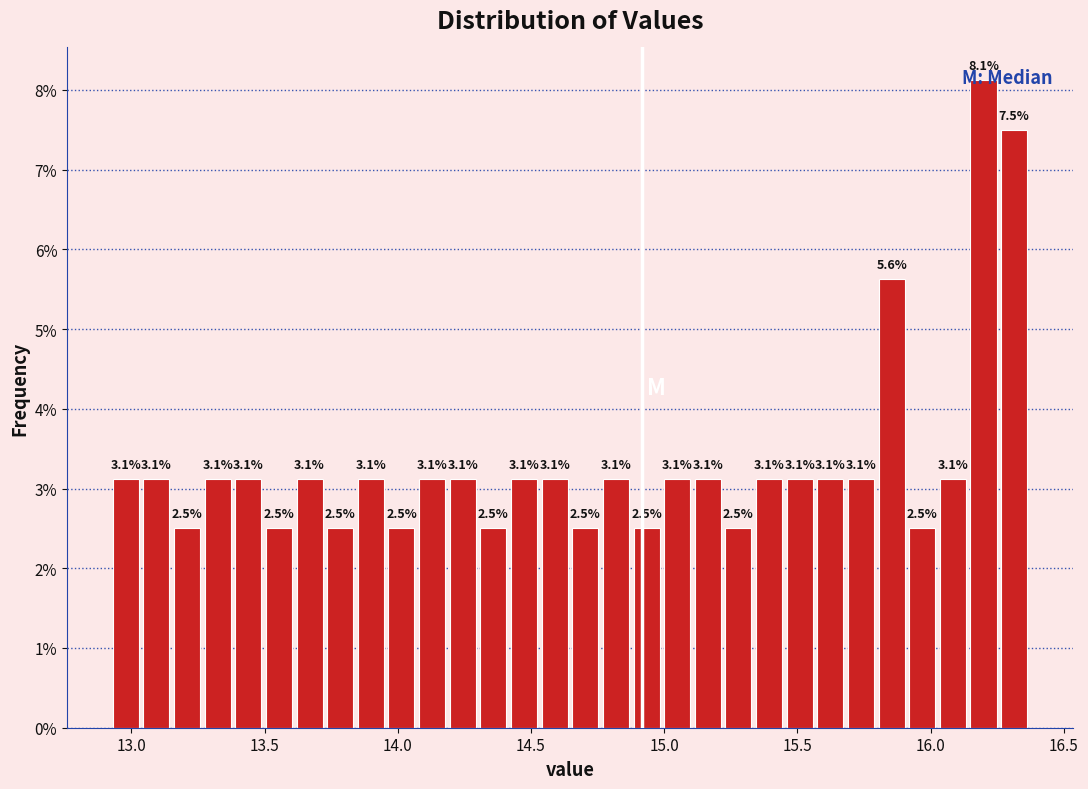

Read against the x-axis, roughly where is the centre of the tallest bar?

16.20